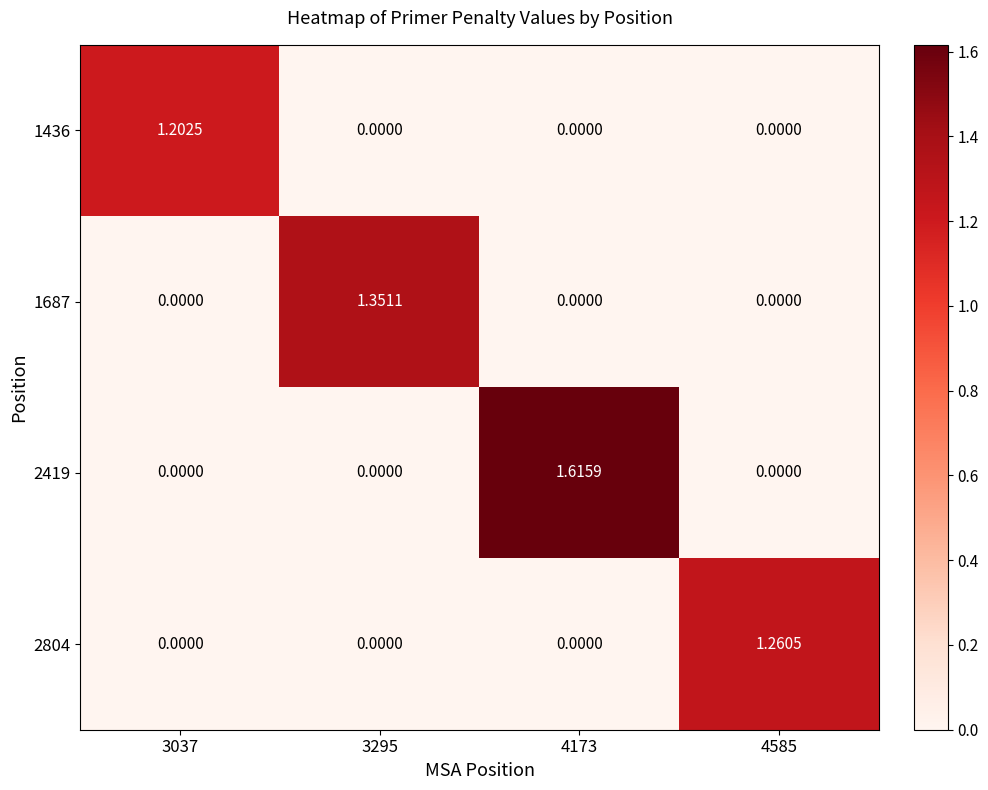

How many positive values does the 2419 series have?

1